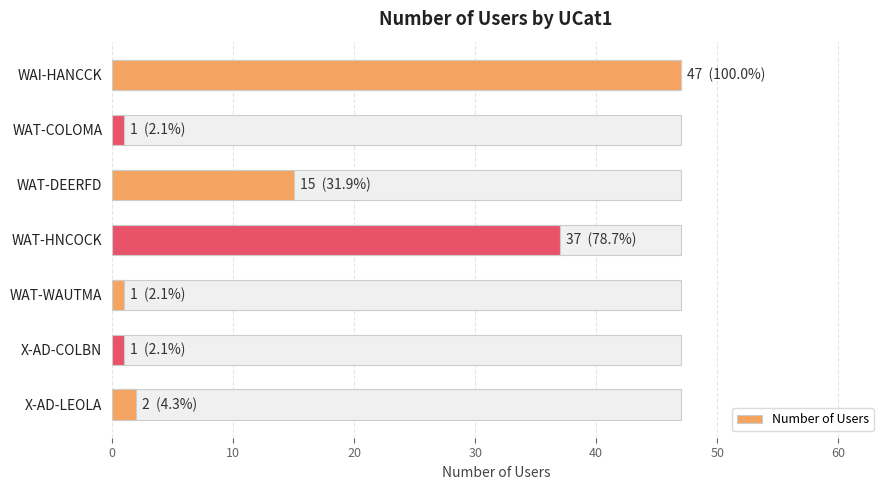

What value does the data have at WAT-DEERFD, to the nearest 10?

20